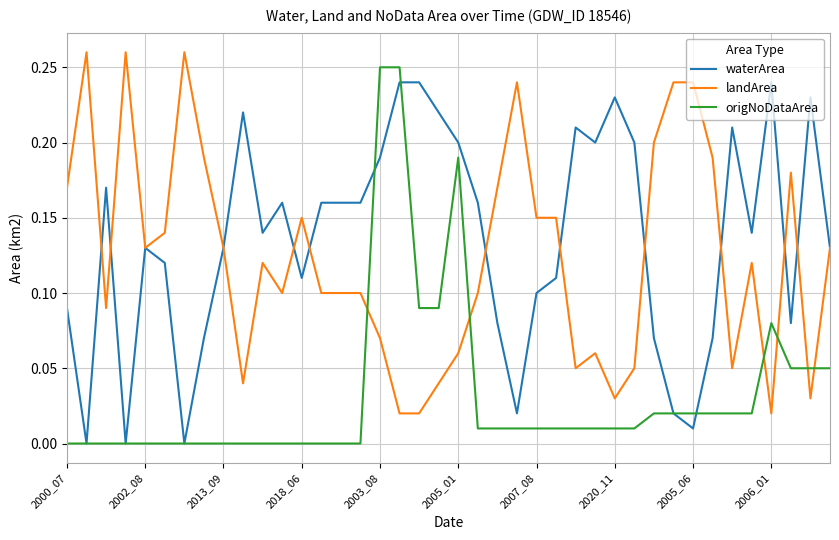

After their last crossing, which series has the higher values: waterArea or origNoDataArea?

waterArea